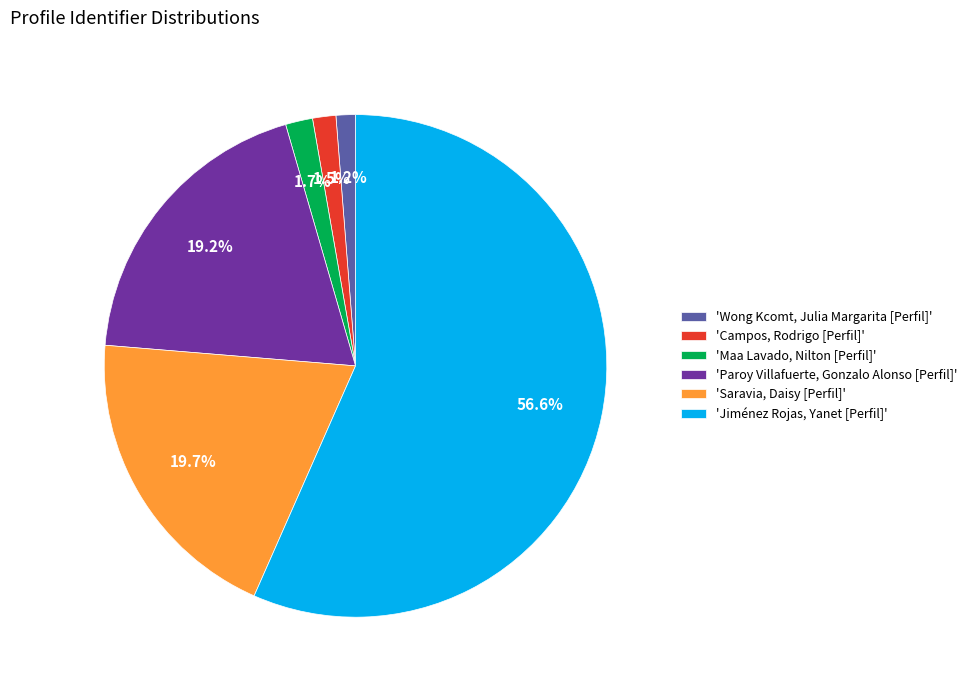

Rank the categories by value from lowest to highest.

'Wong Kcomt, Julia Margarita [Perfil]', 'Campos, Rodrigo [Perfil]', 'Maa Lavado, Nilton [Perfil]', 'Paroy Villafuerte, Gonzalo Alonso [Perfil]', 'Saravia, Daisy [Perfil]', 'Jiménez Rojas, Yanet [Perfil]'